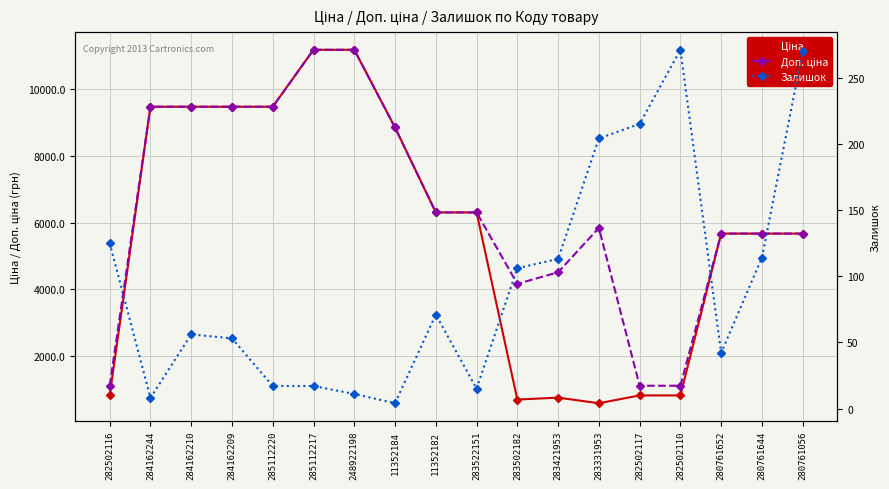

What position from the right is 284162210?

16